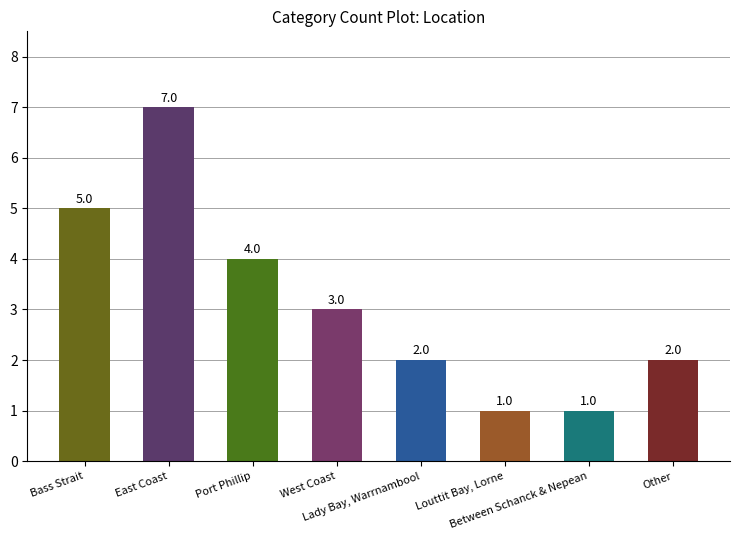

What is the difference between the maximum and minimum values?

6